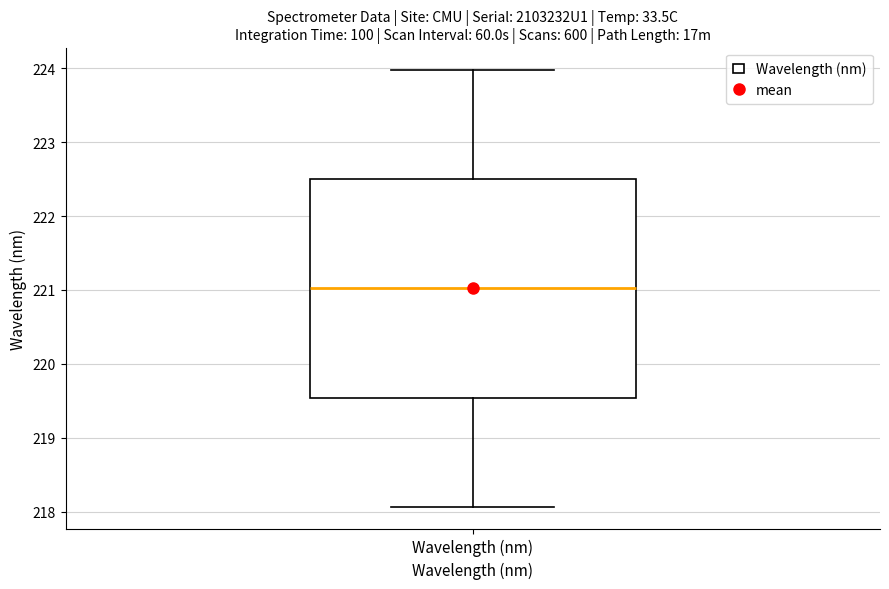

Read this box plot against the y-axis: the position of the median line, the range covered by the box, and the ends of both whiskers. The values are not printed on the chart, so give them approximately, as read against the axis.

median 221.0, box 219.5 to 222.5, whiskers 218.1 to 224.0